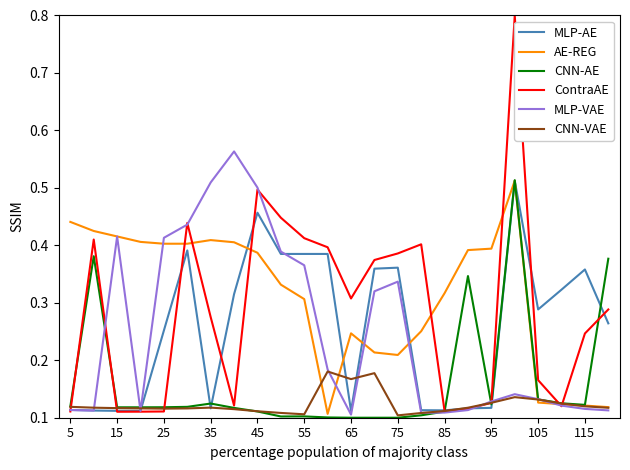

Which series has the largest range (max minus min)?

ContraAE